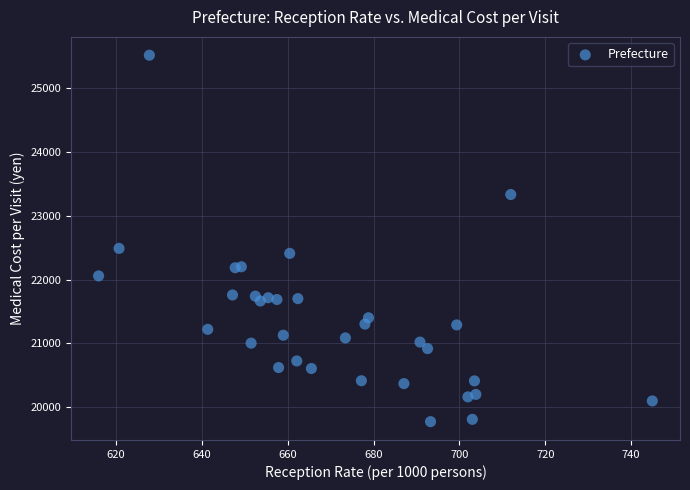

What Y value in the scatter plot is closest to 22646?

22490.5